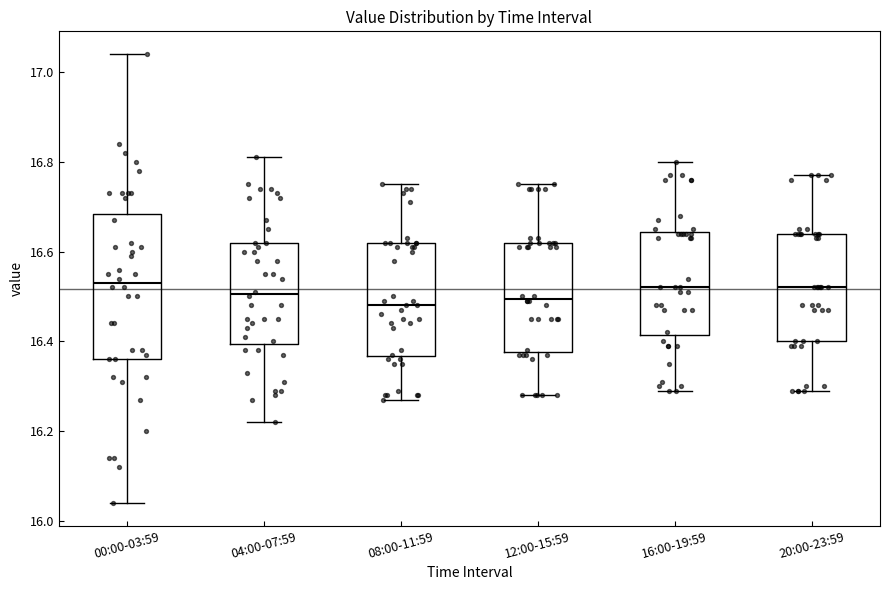

Where does the lower whisker of the box for 00:00-03:59 end on the y-axis? The values are not printed on the chart, so give them approximately, as read against the axis.

16.04